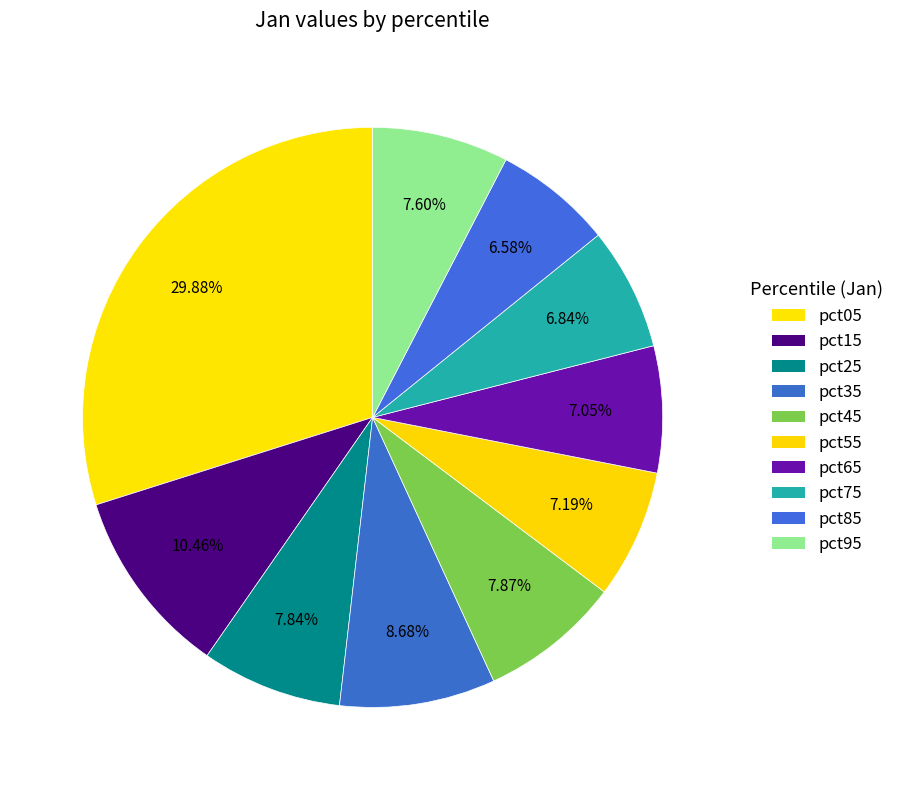

What percentage is the pct45 slice, to the nearest percent?

8%